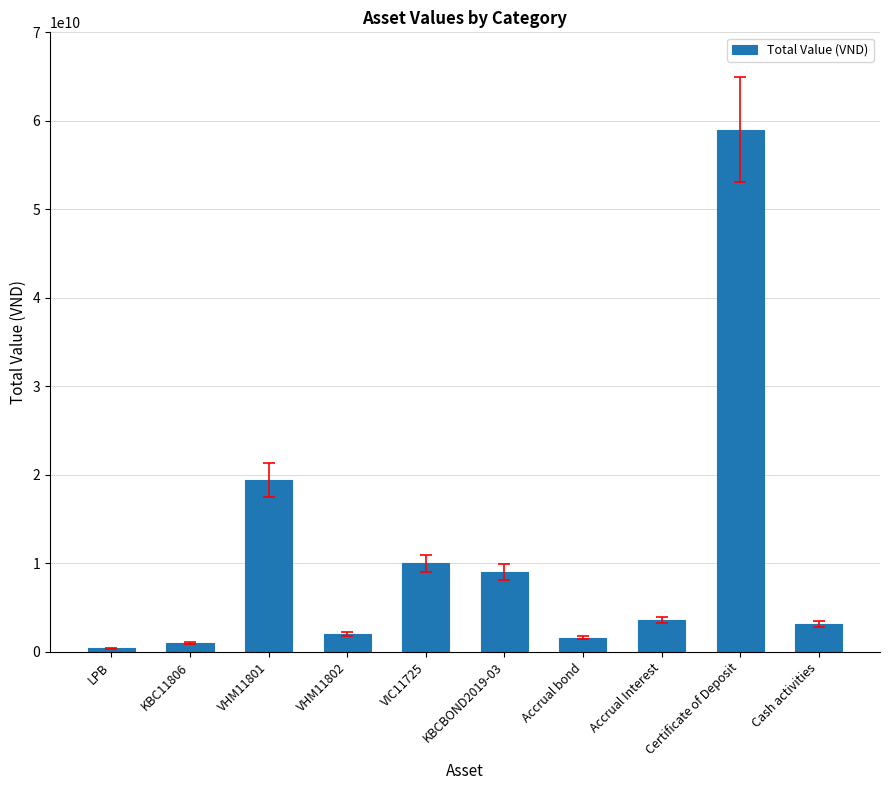

The chart shows a value of 3607726027 at Accrual Interest. True or false?

True